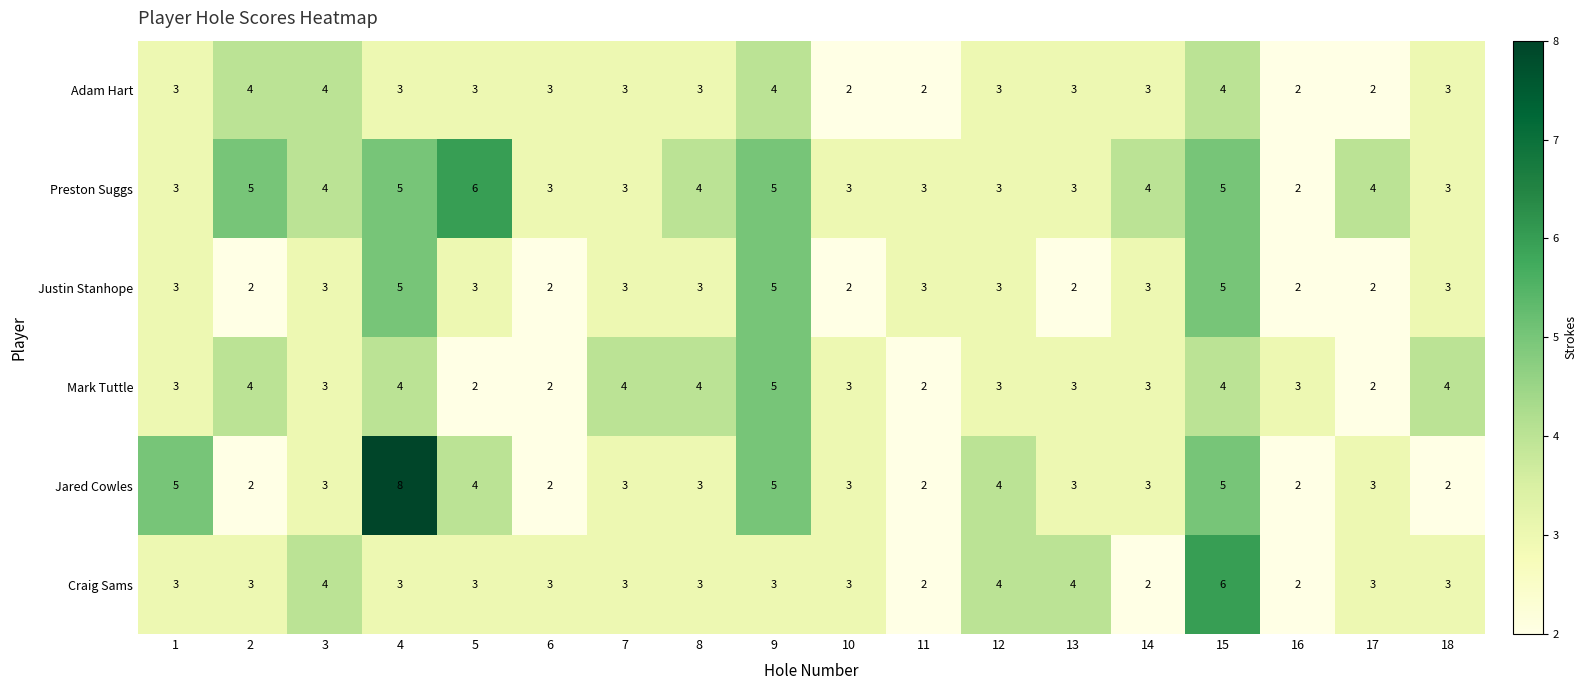

True or false: Justin Stanhope has a value of 1 at 8.

False